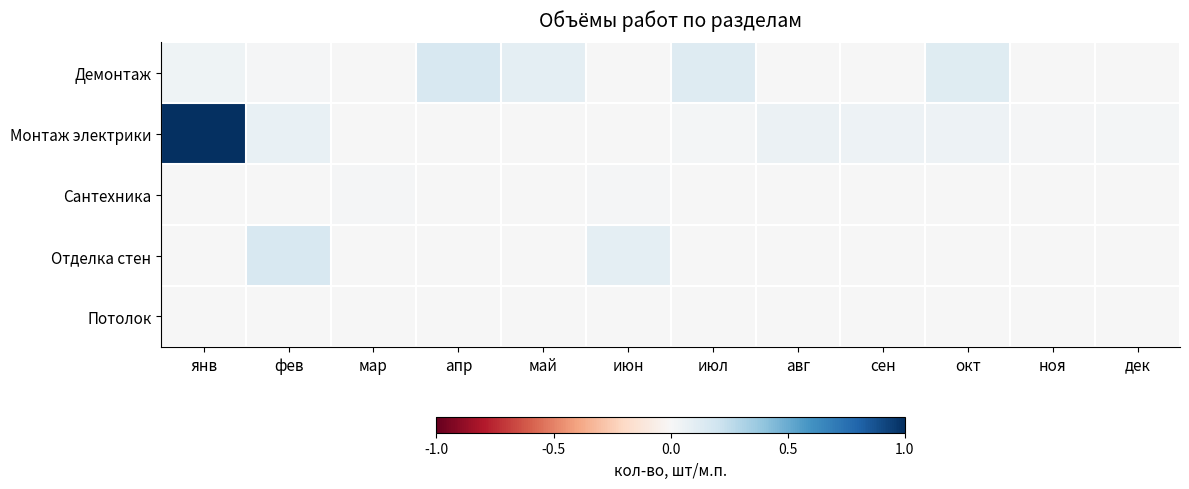

What is the maximum value shown in the chart?

1.0